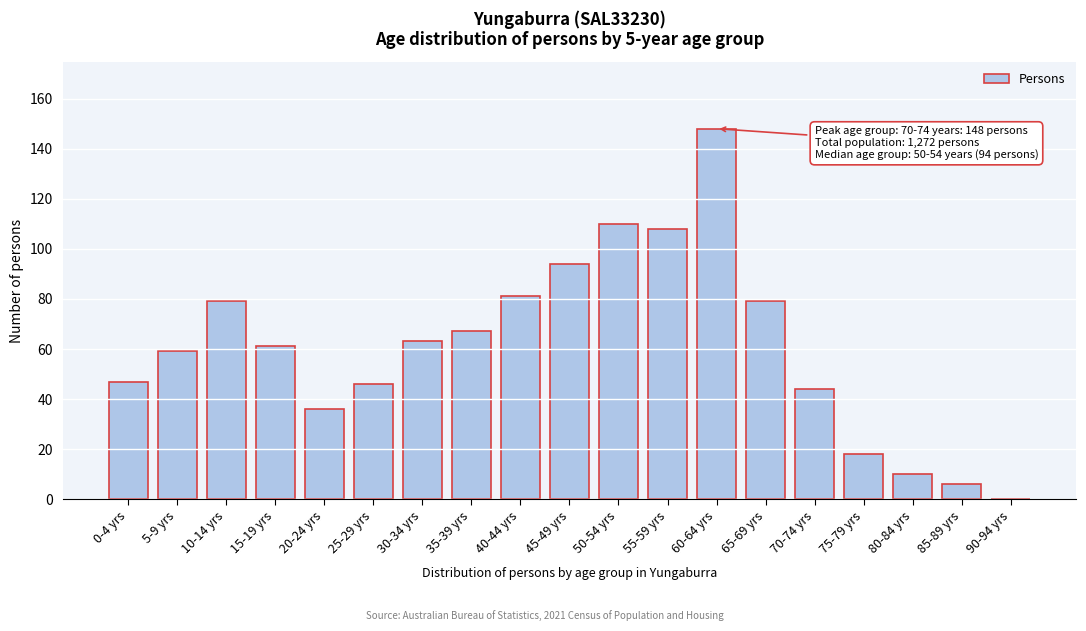

Reading right to left, transcribe all the data shown in this chart.

90-94 yrs=0	85-89 yrs=6	80-84 yrs=10	75-79 yrs=18	70-74 yrs=44	65-69 yrs=79	60-64 yrs=148	55-59 yrs=108	50-54 yrs=110	45-49 yrs=94	40-44 yrs=81	35-39 yrs=67	30-34 yrs=63	25-29 yrs=46	20-24 yrs=36	15-19 yrs=61	10-14 yrs=79	5-9 yrs=59	0-4 yrs=47